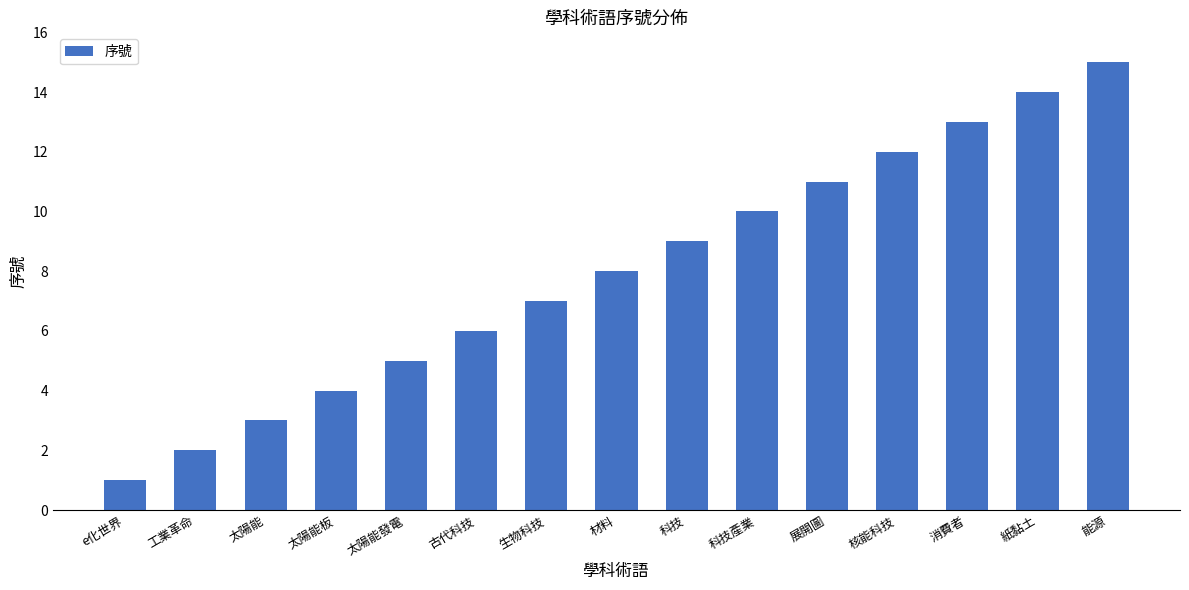

What is the ratio of the value at 消費者 to the value at 核能科技?

1.1